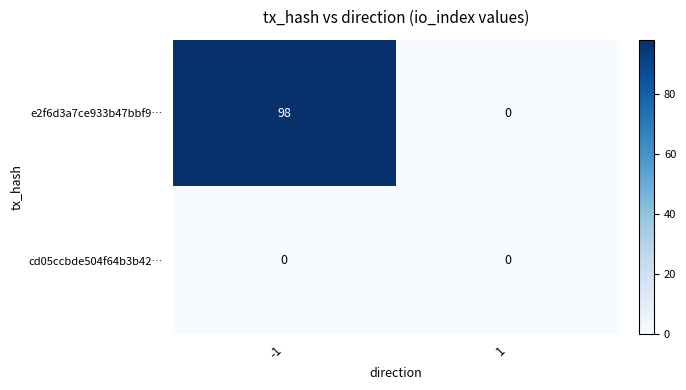

What is the maximum value shown in the chart?

98